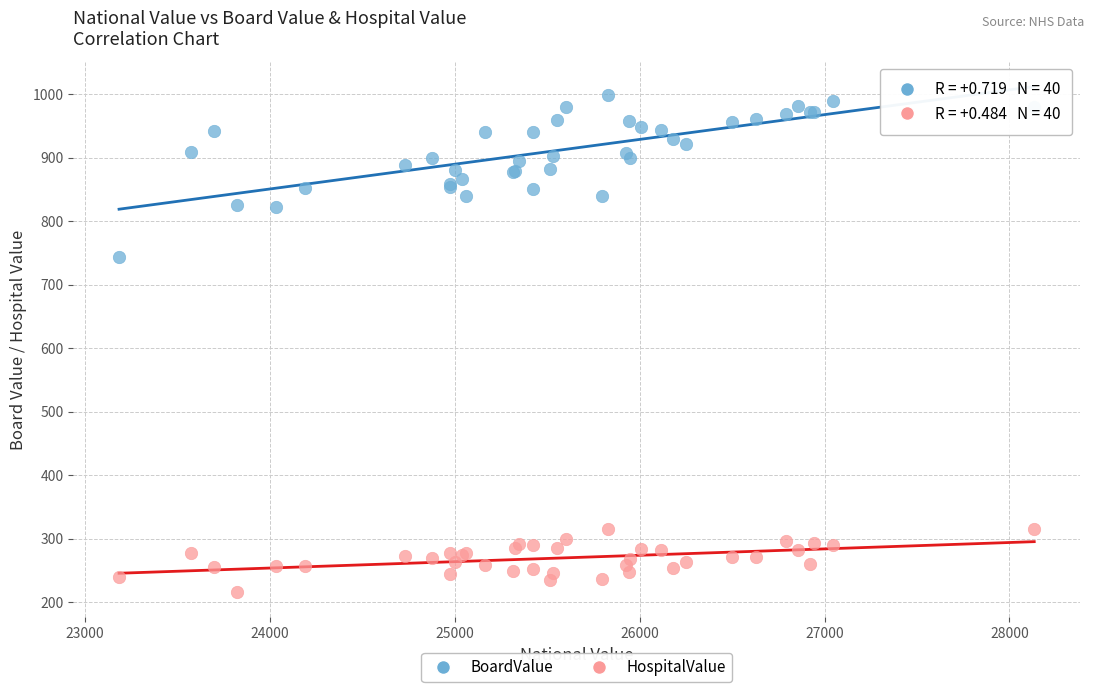

Which series has the widest spread of Y values?

BoardValue